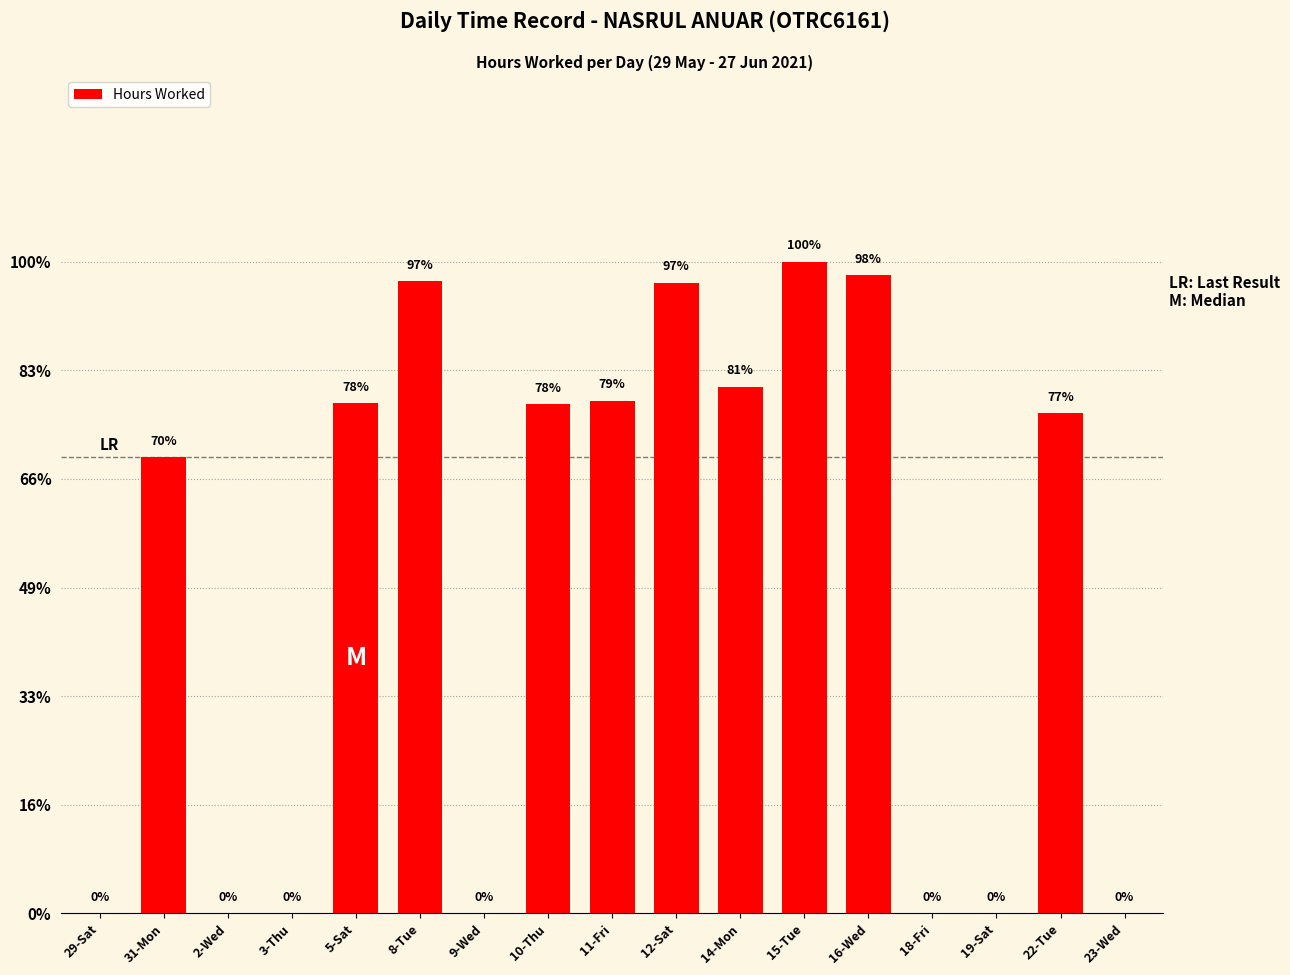

Rank the categories by value from lowest to highest.

29-Sat, 2-Wed, 3-Thu, 9-Wed, 18-Fri, 19-Sat, 23-Wed, 31-Mon, 22-Tue, 10-Thu, 5-Sat, 11-Fri, 14-Mon, 12-Sat, 8-Tue, 16-Wed, 15-Tue